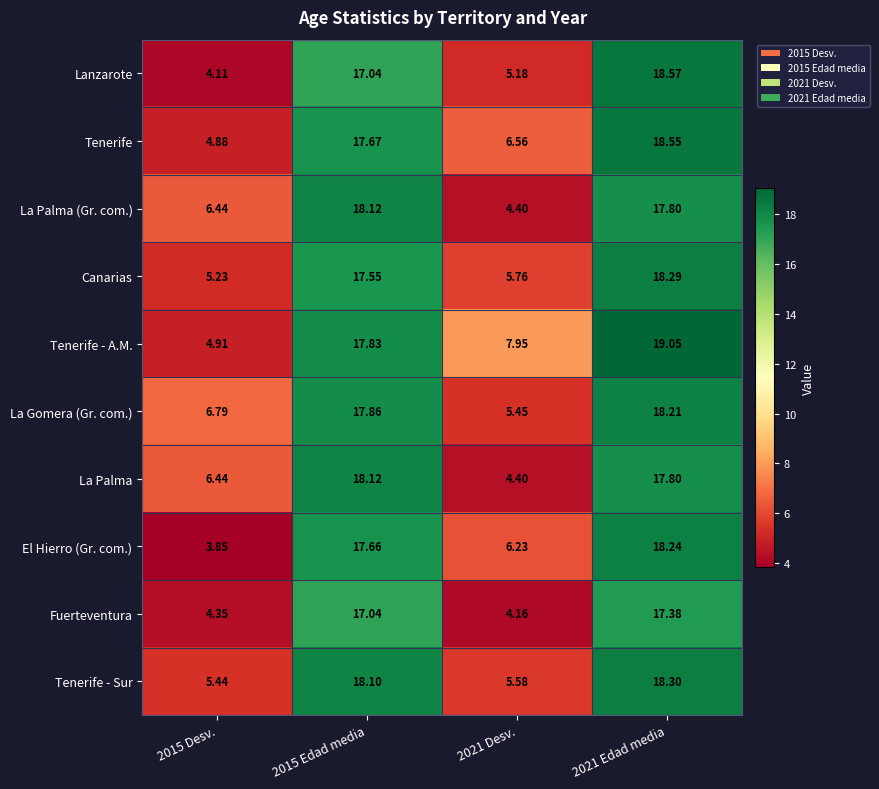

Which series has the widest spread of values?

Lanzarote